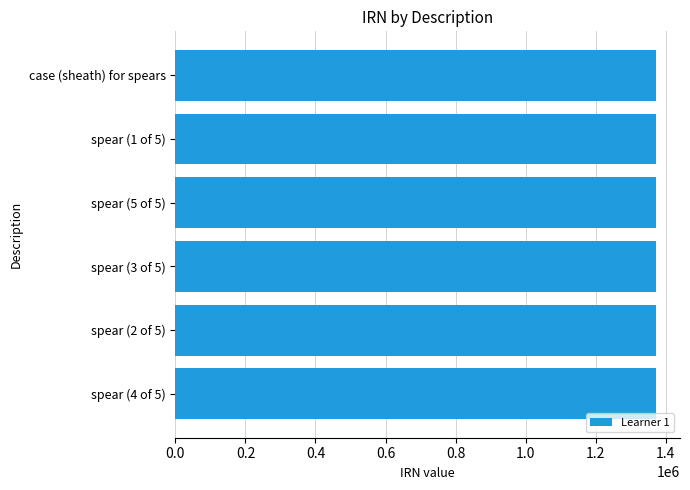

Count the values in the range 1372299 to 1372302.

4